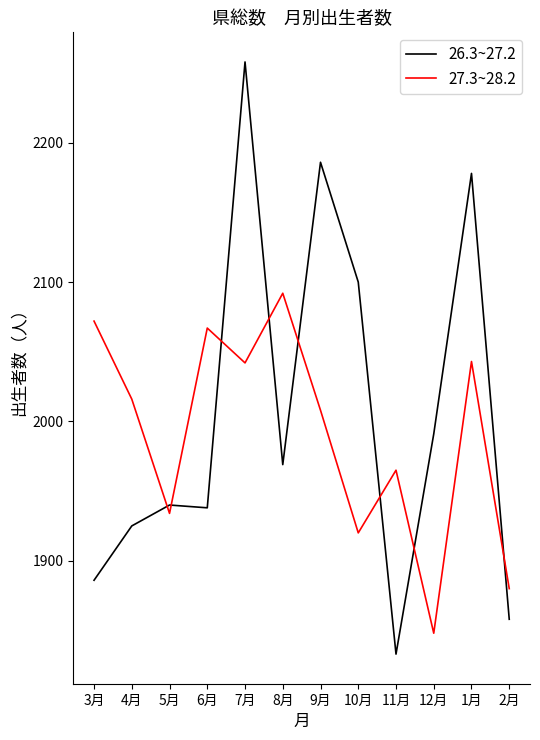

Where is the first local maximum for 27.3~28.2?

6月